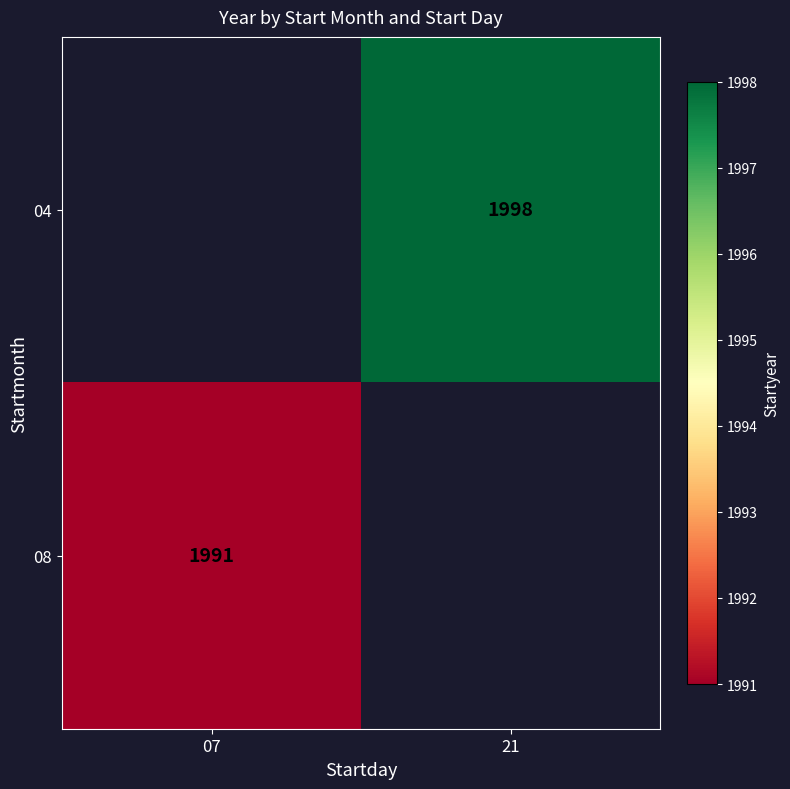

How many series are shown in this chart?

2